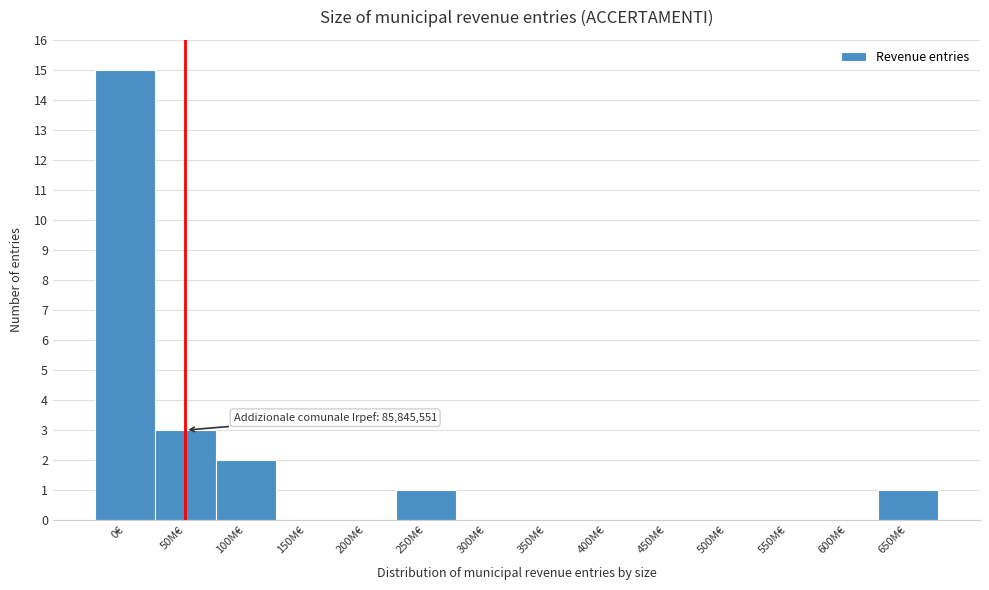

Reading right to left, extract all data points from this chart.

650M€=1	600M€=0	550M€=0	500M€=0	450M€=0	400M€=0	350M€=0	300M€=0	250M€=1	200M€=0	150M€=0	100M€=2	50M€=3	0€=15